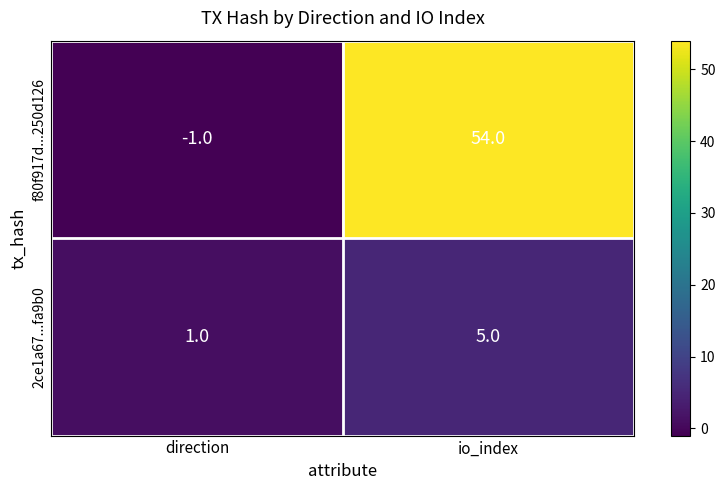

What is the sum of the f80f917d...250d126 values at direction and io_index?

53